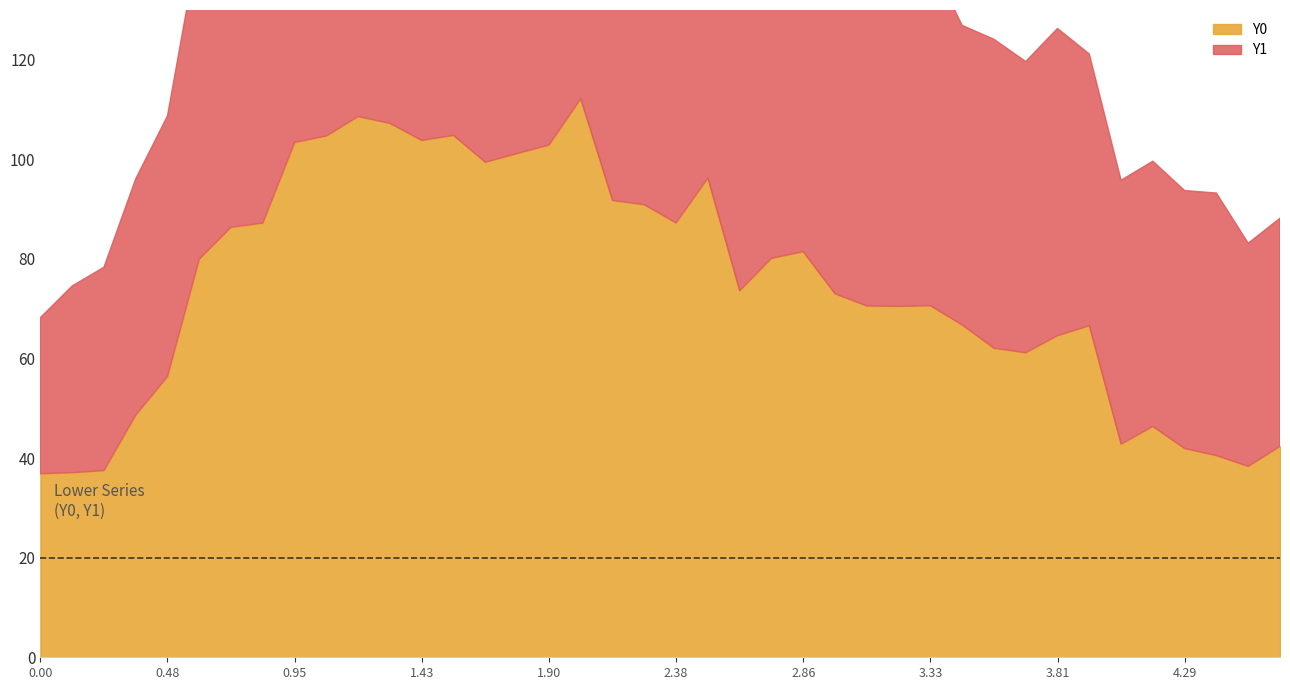

At how many categories does at least one series exceed 94?

18